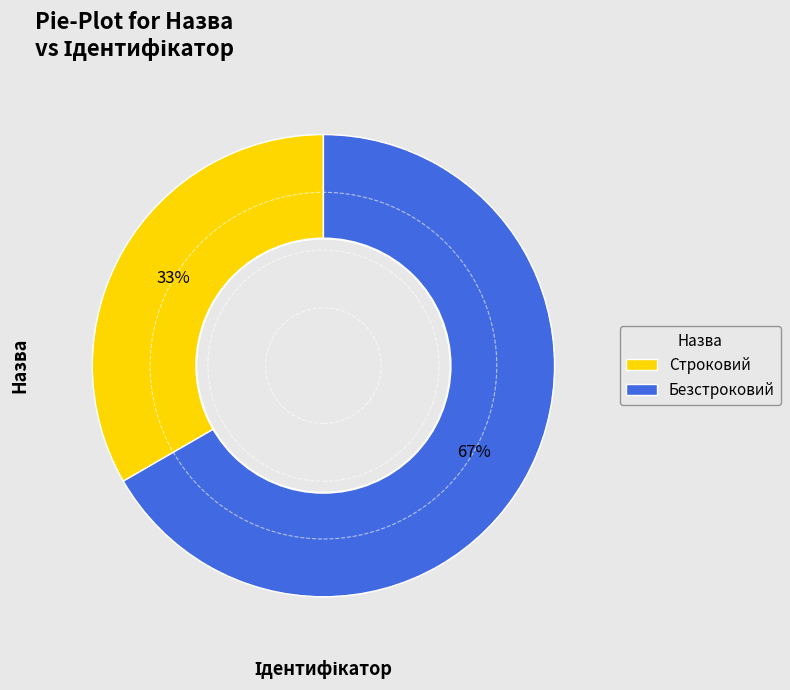

The Безстроковий slice represents 61% of the pie. True or false?

False